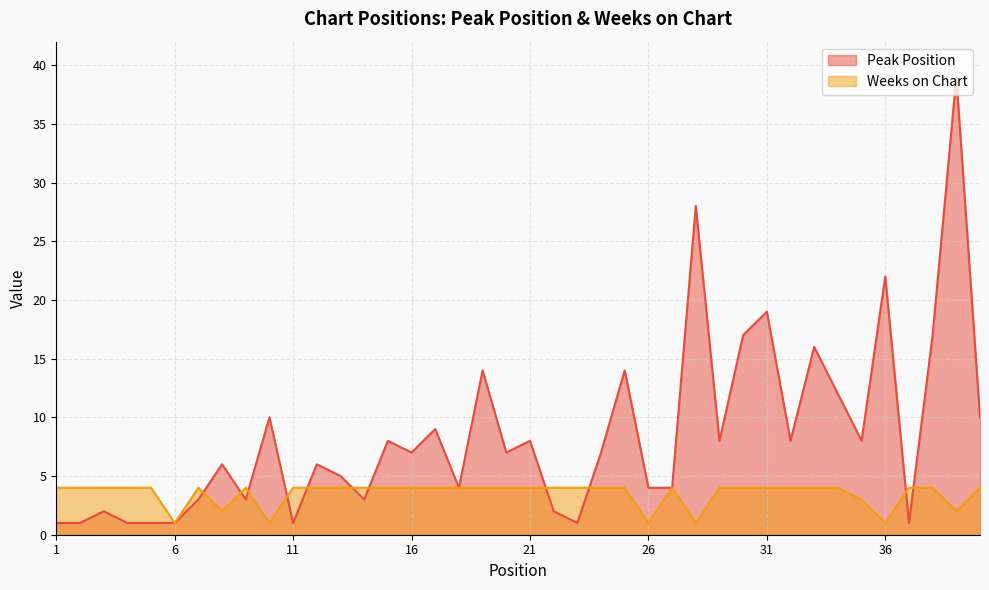

Is it true that Weeks on Chart equals 1 at 4?

False